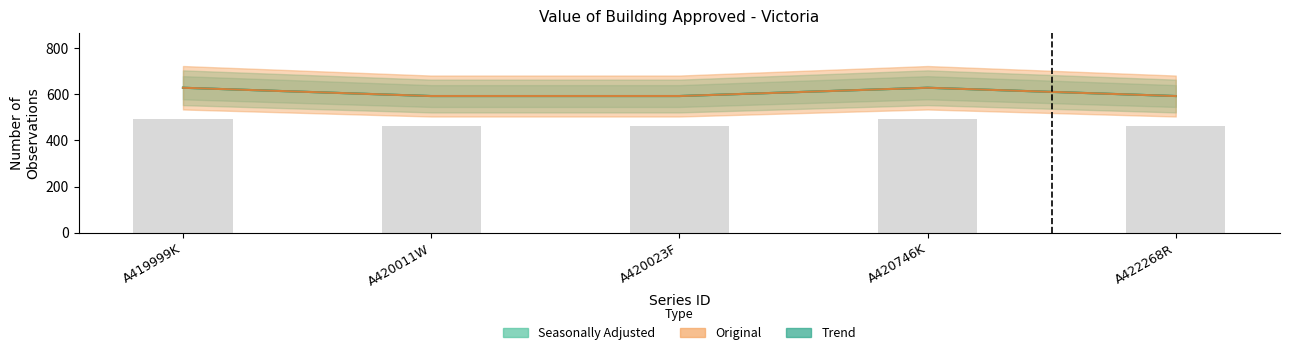

Reading left to right, list all the values displayed in this chart.

A419999K=491.9	A420011W=463.7	A420023F=463.7	A420746K=491.9	A422268R=463.7